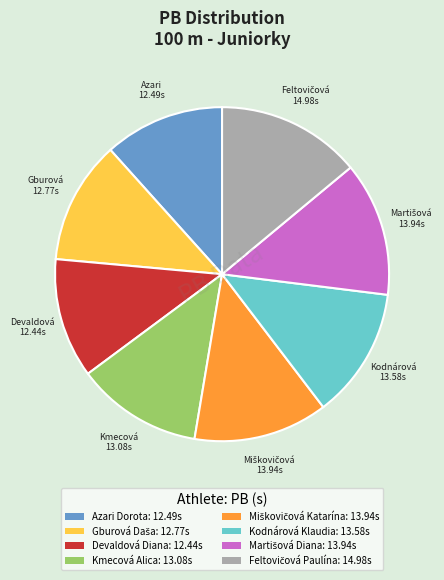

True or false: Azari Dorota: 12.49s accounts for 12% of the total.

True